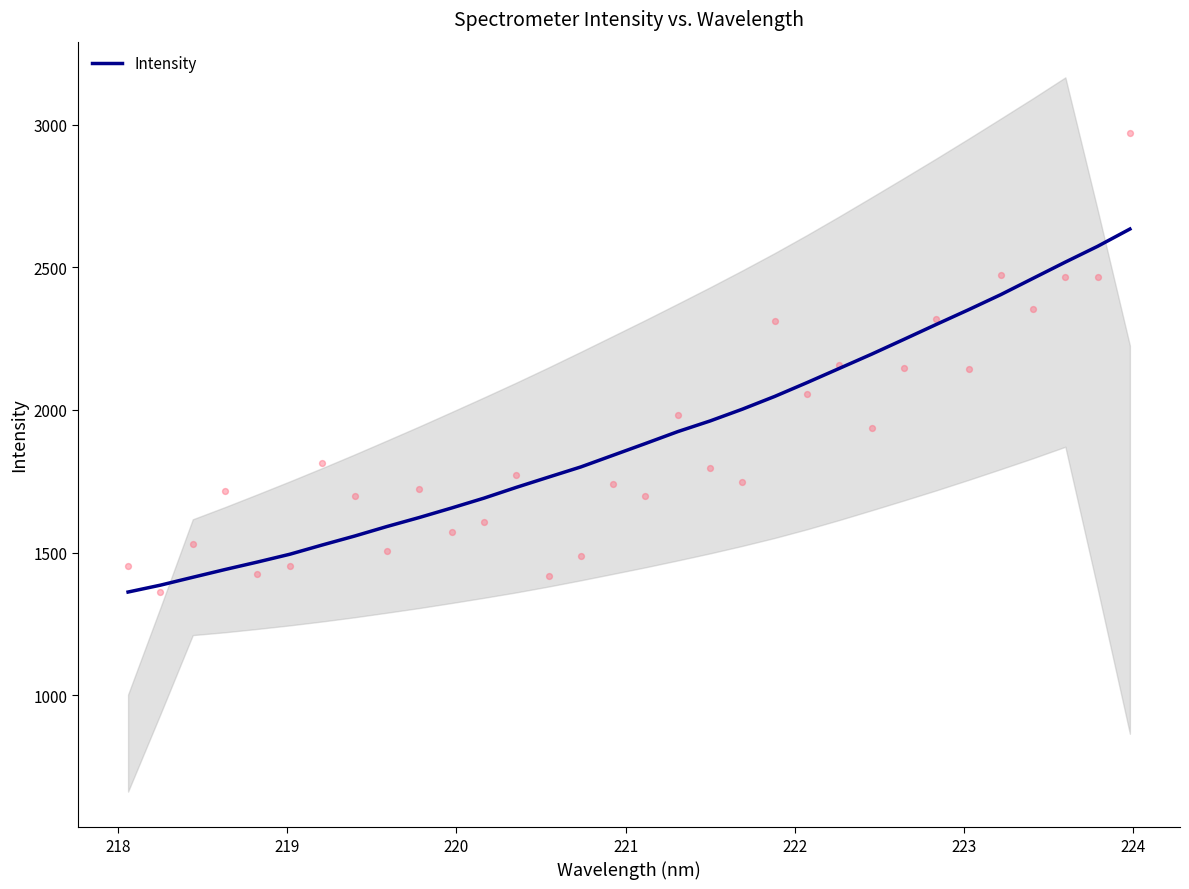

What is the minimum value for Intensity?

1361.7